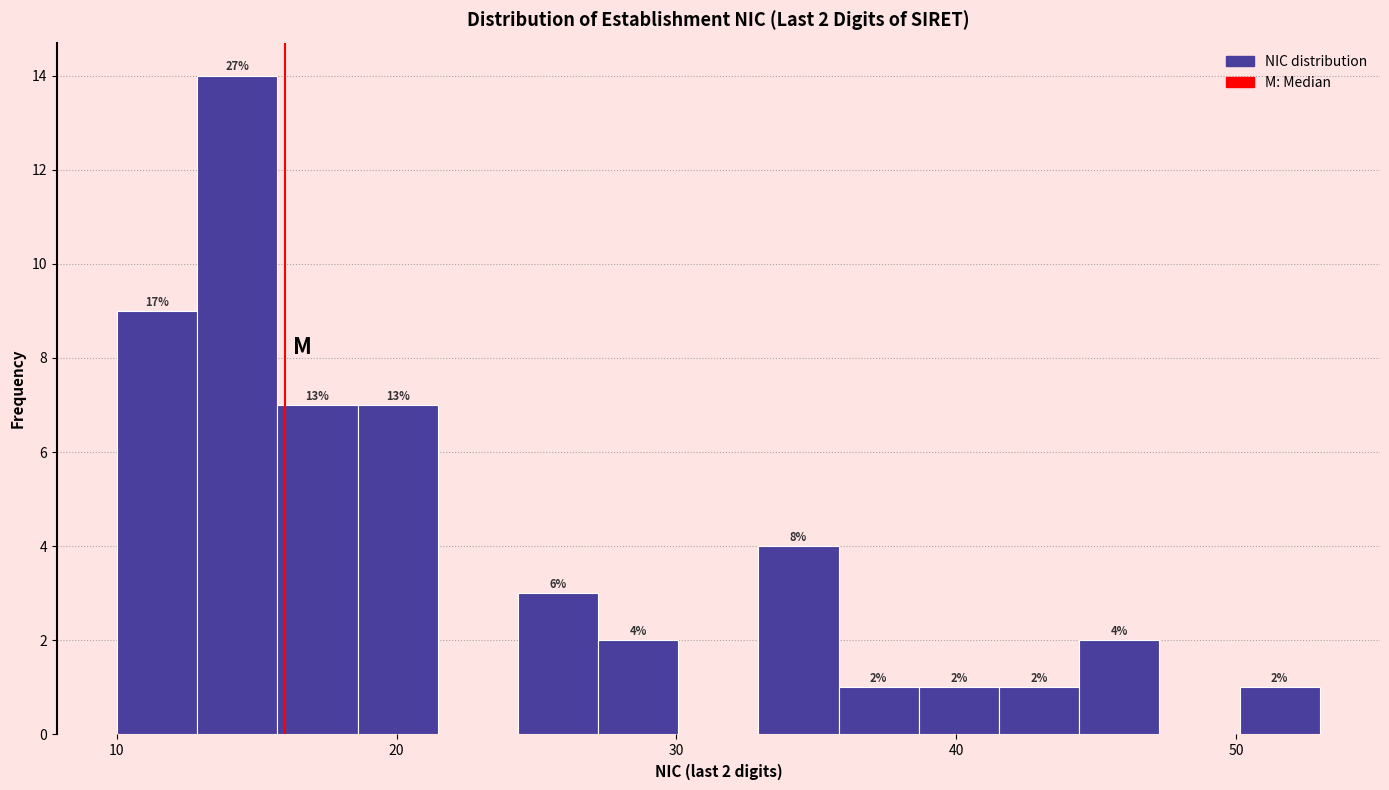

Read against the x-axis, roughly where is the centre of the tallest bar?

14